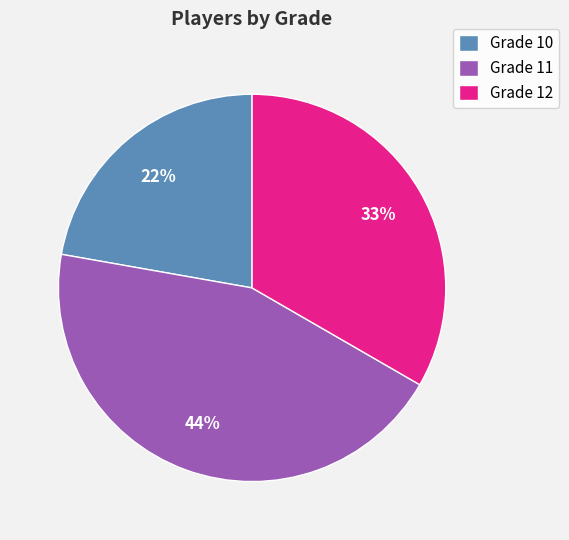

Count the number of slices in the pie.

3